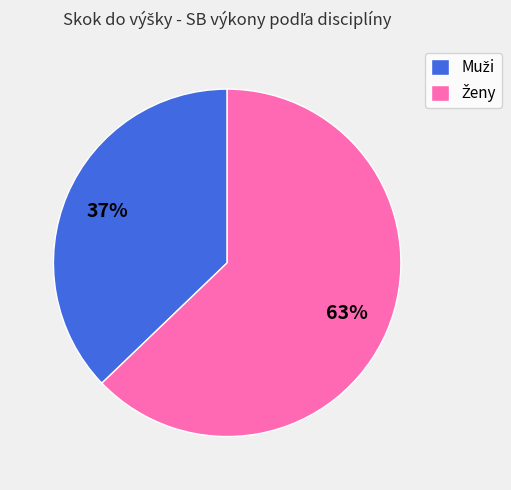

To the nearest percent, what is the difference between the largest and smallest slice percentages?

26%